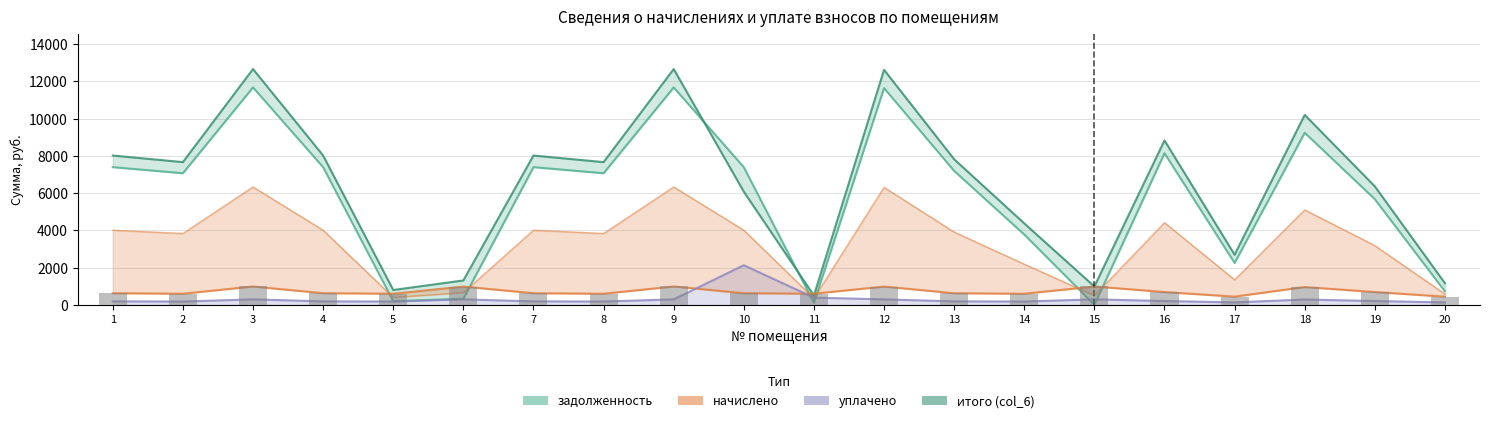

What is the greatest value displayed?

12658.6